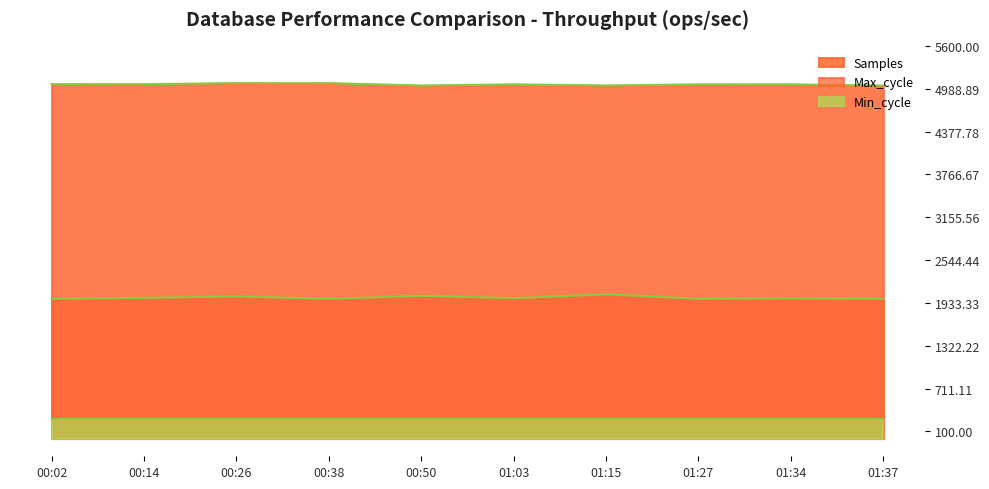

True or false: Max_cycle has more than 2 interior local peaks.

True